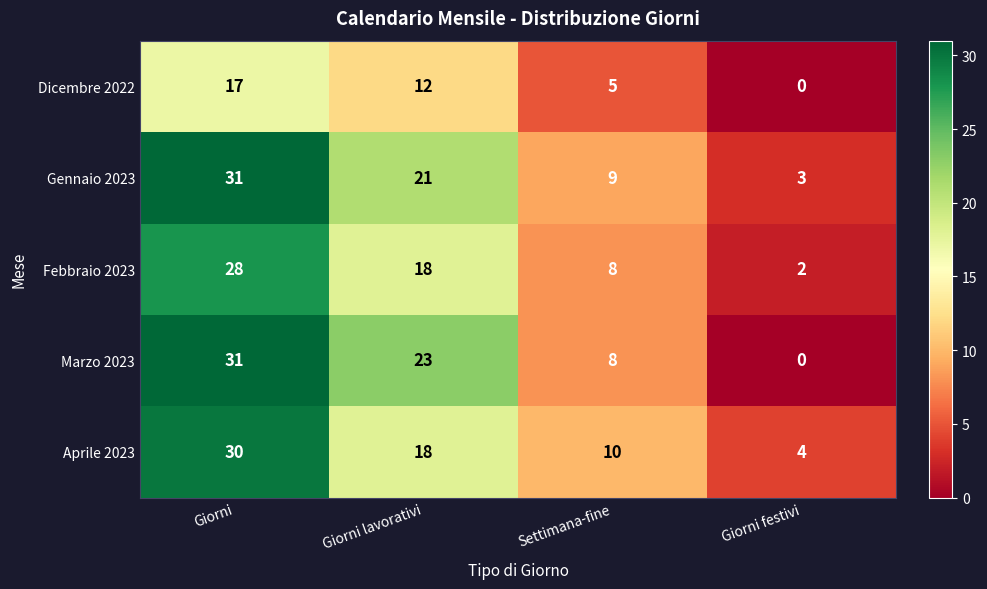

At which label does Aprile 2023 reach its peak?

Giorni